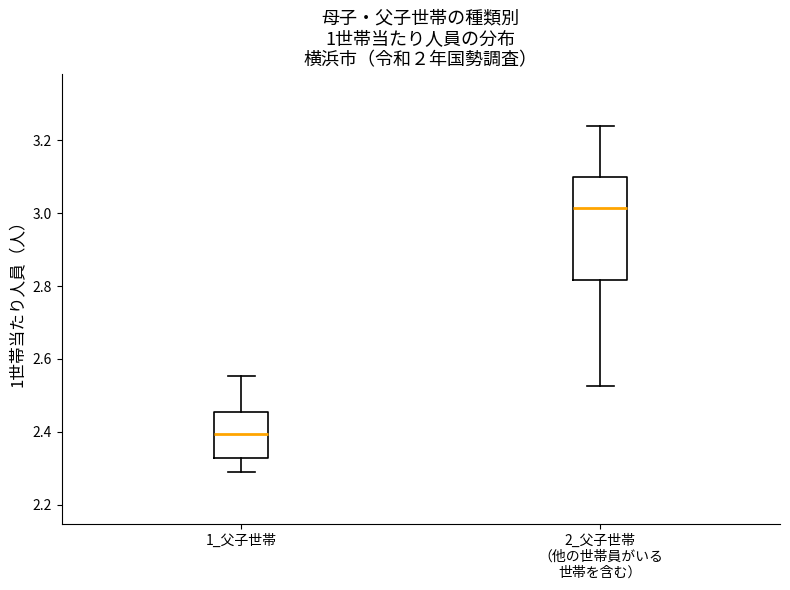

Where does the median line of the box for 1_父子世帯 sit on the y-axis? The values are not printed on the chart, so give them approximately, as read against the axis.

2.40